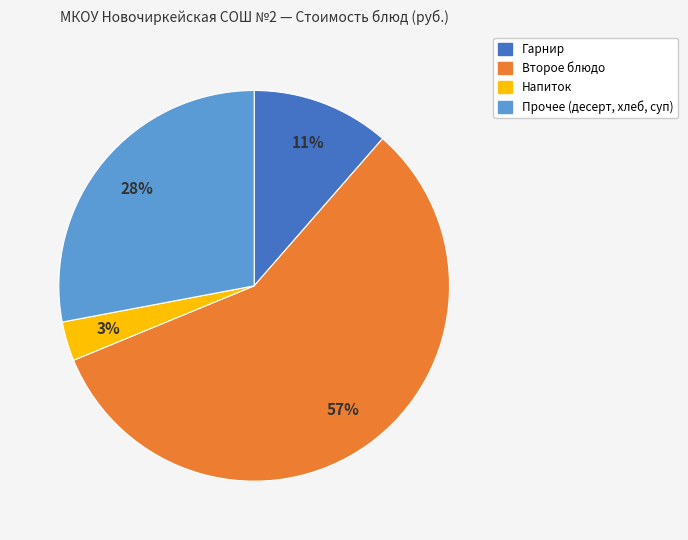

Approximately how many times larger is the value at Гарнир compared to Прочее (десерт, хлеб, суп)?

0.4